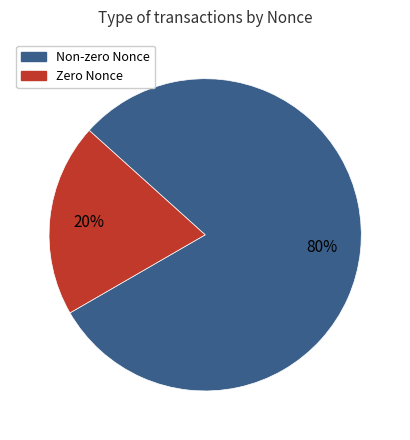

To the nearest percent, what is the difference between the Zero Nonce and Non-zero Nonce slice percentages?

60%